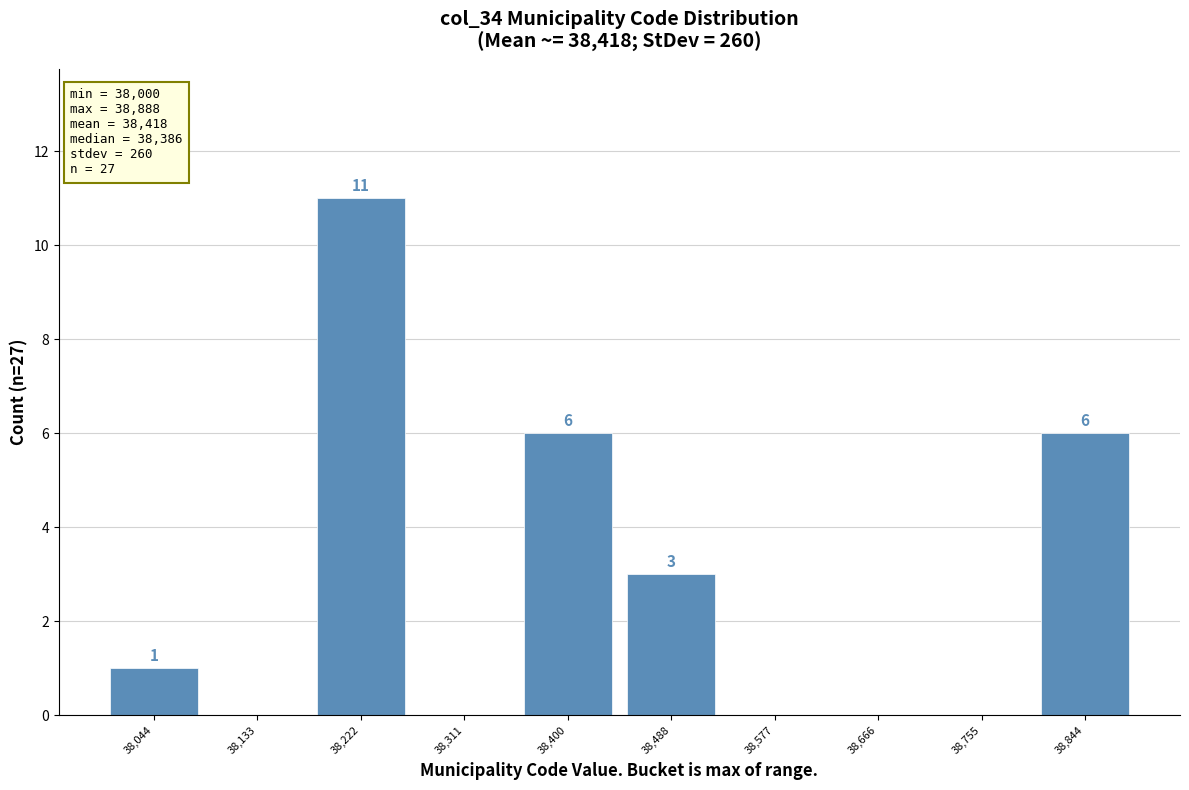

Over which range of the x-axis is the bar tallest?

38180 to 38270